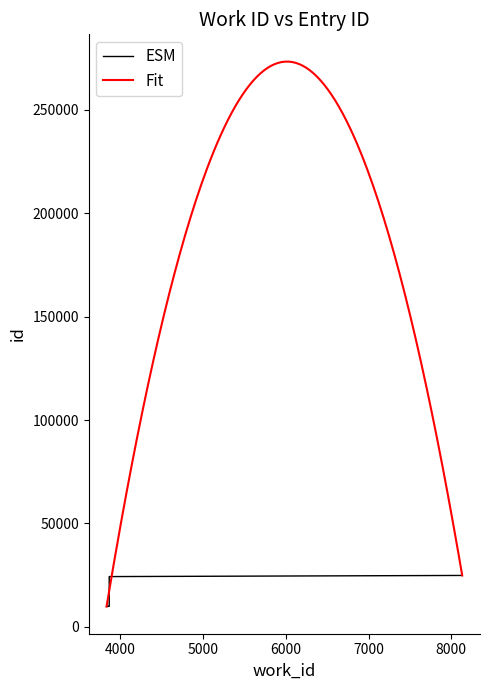

What is the minimum value for Fit?

9866.0